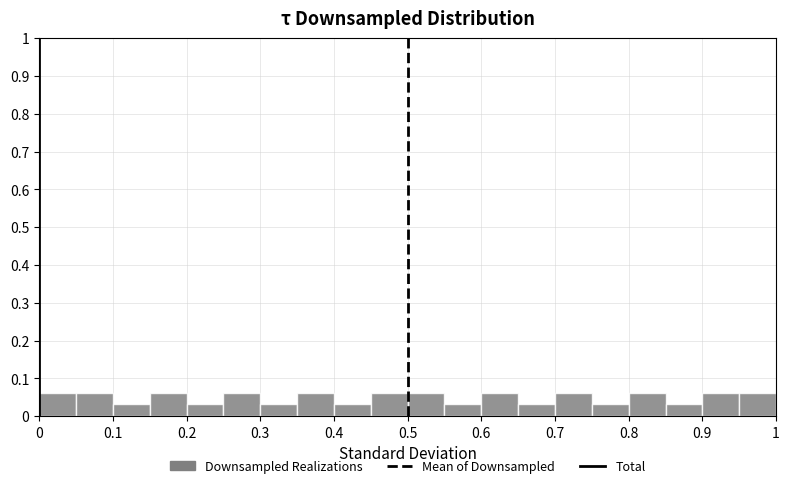

What is the height of the bar covering 0.30 to 0.35 on the x-axis? The values are not printed on the chart, so give them approximately, as read against the axis.

0.03